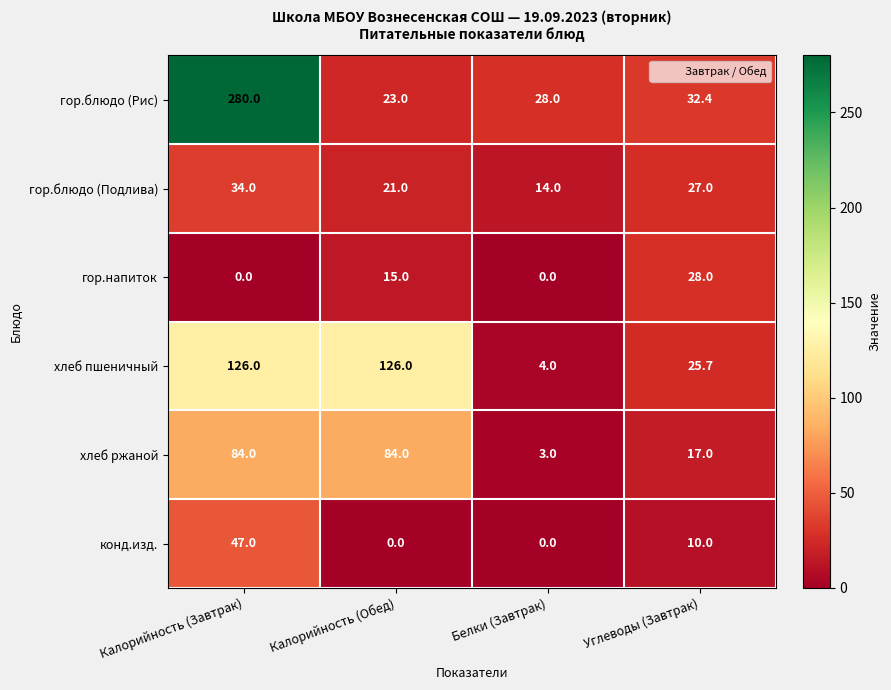

Which series changed the most between Калорийность (Завтрак) and Углеводы (Завтрак)?

гор.блюдо (Рис)